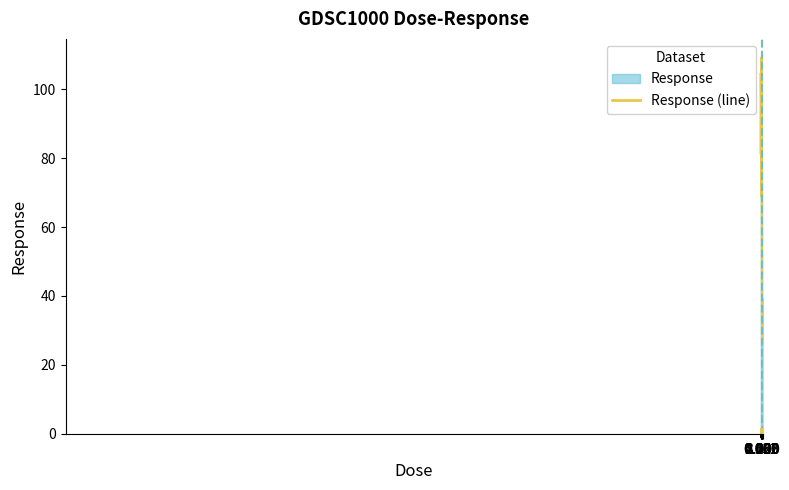

How many interior local valleys (lower than both neighbors) does the data have?

2